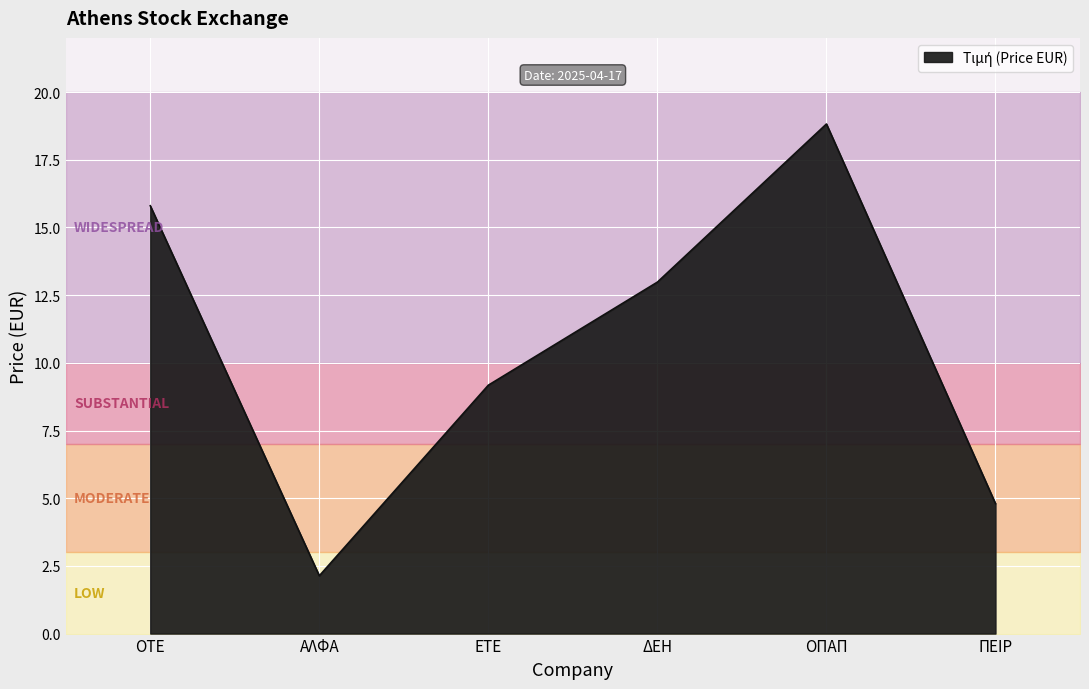

Approximately how many times larger is the value at ΔΕΗ compared to ΠΕΙΡ?

2.7